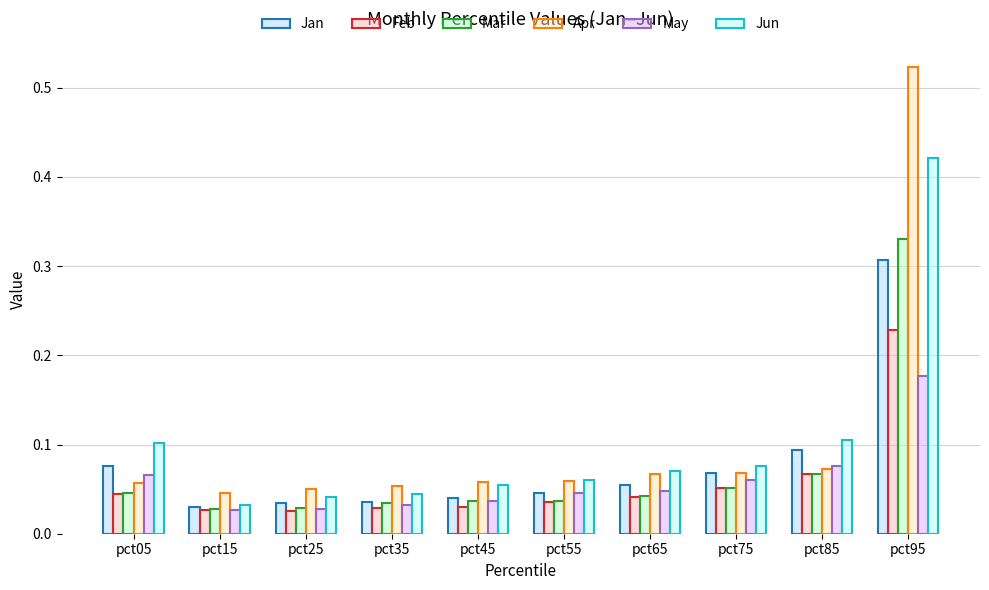

What are all the series names shown in the legend?

Jan, Feb, Mar, Apr, May, Jun